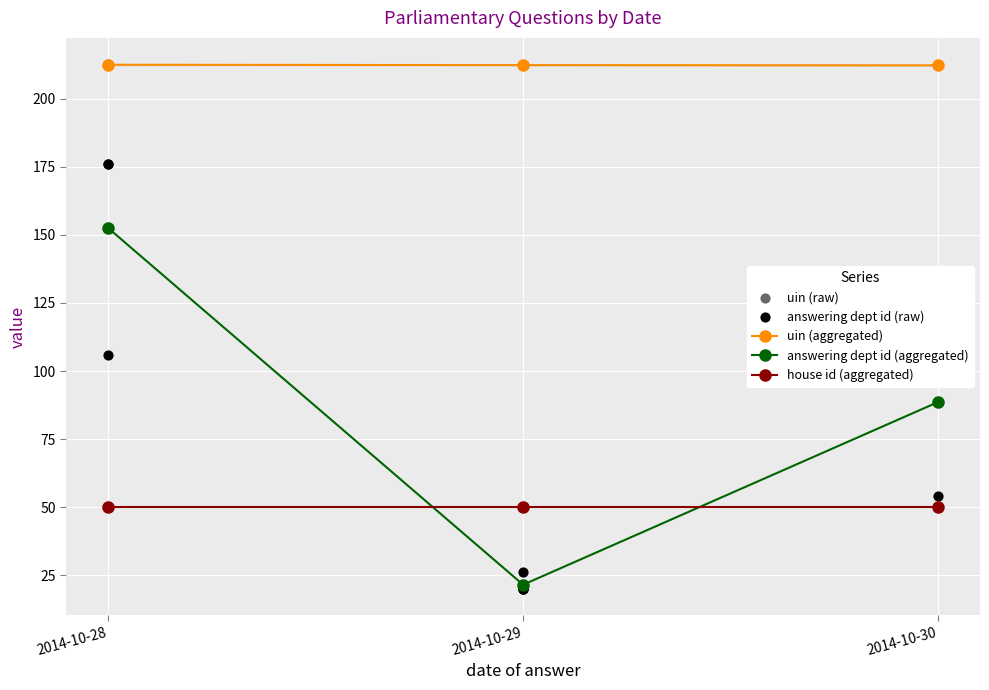

What is the total value across all series at 2014-10-29?

232.4